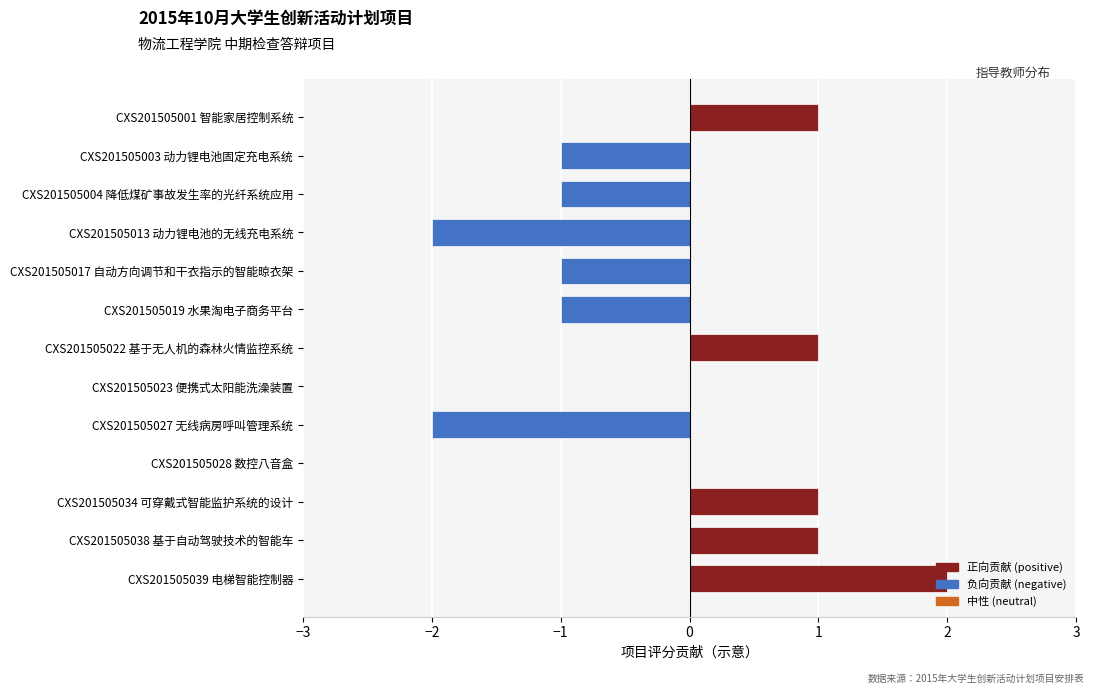

How many distinct data groups are displayed?

1